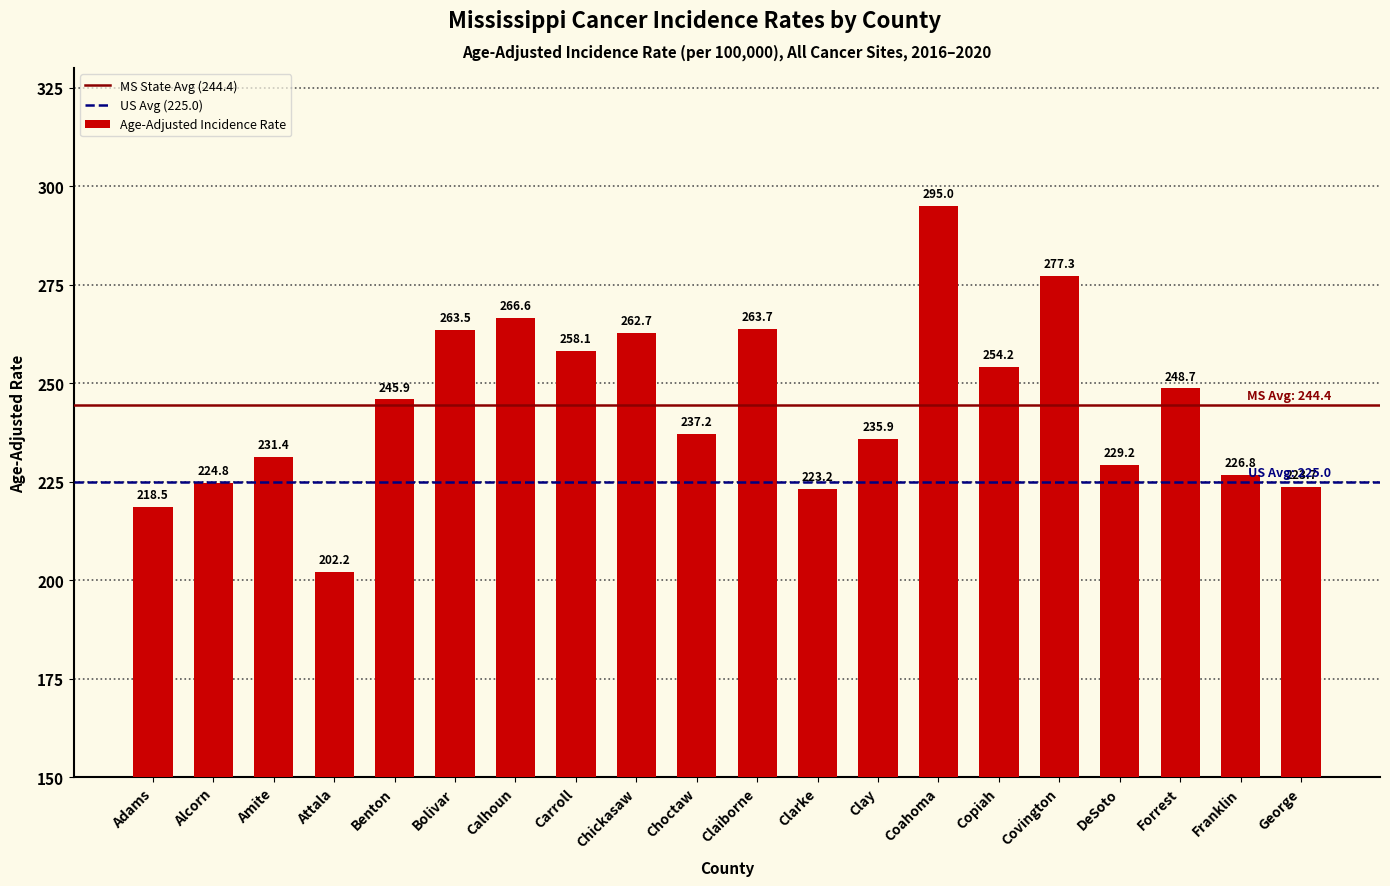

What is the value of the 11th bar from the left?

263.7